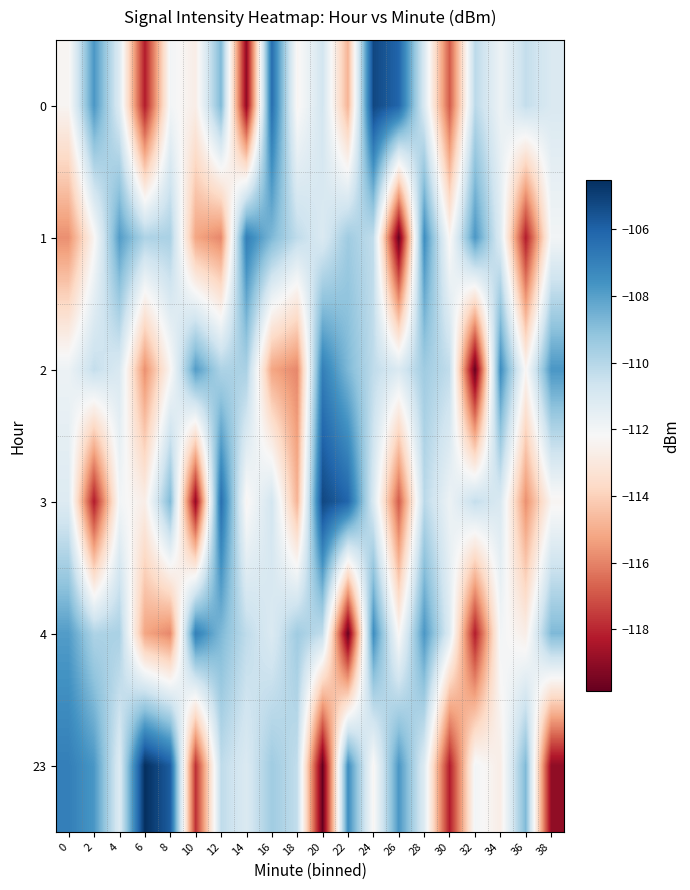

How many series are shown in this chart?

6